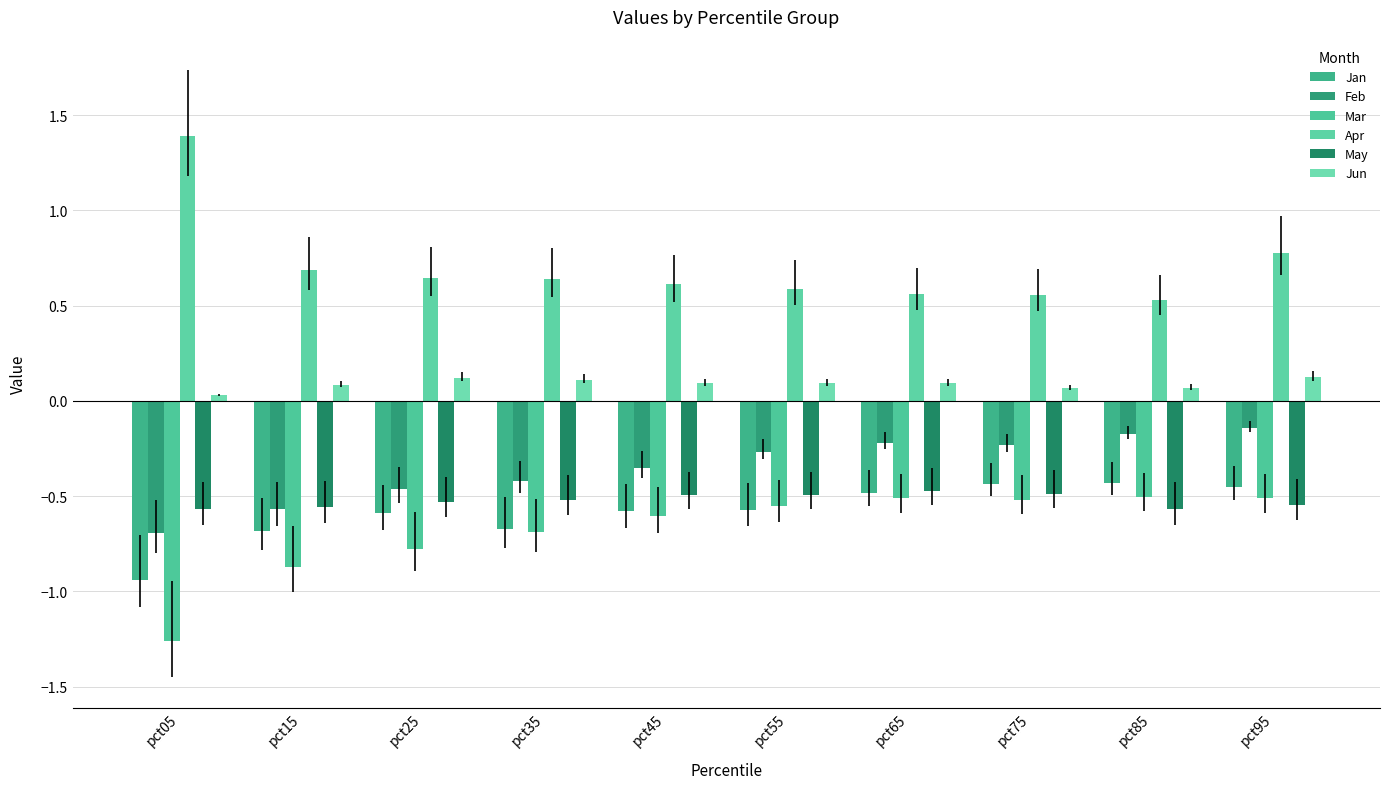

Which category has the highest value in the Jan series?

pct85